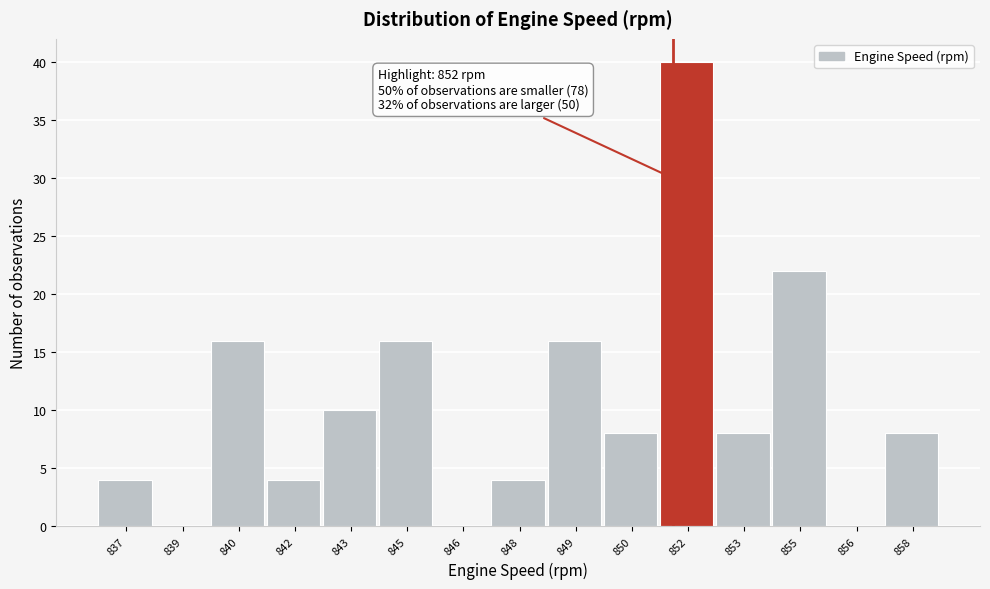

Reading left to right, what are all the values shown in this chart?

837=4	839=0	840=16	842=4	843=10	845=16	846=0	848=4	849=16	850=8	852=40	853=8	855=22	856=0	858=8